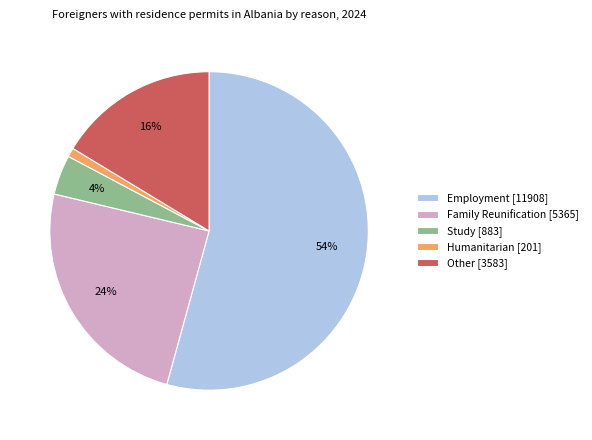

Is there a majority slice in this chart?

Yes